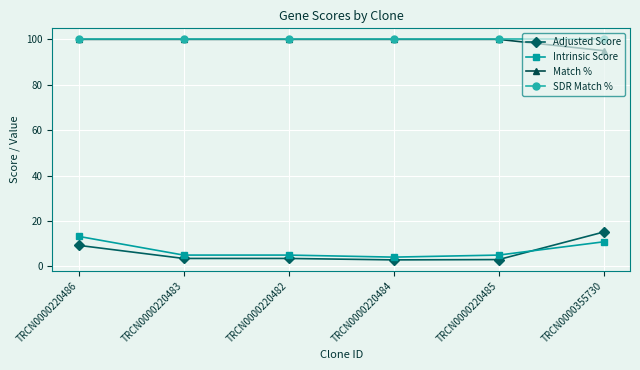

What is the total value across all series at TRCN0000220482?

208.4